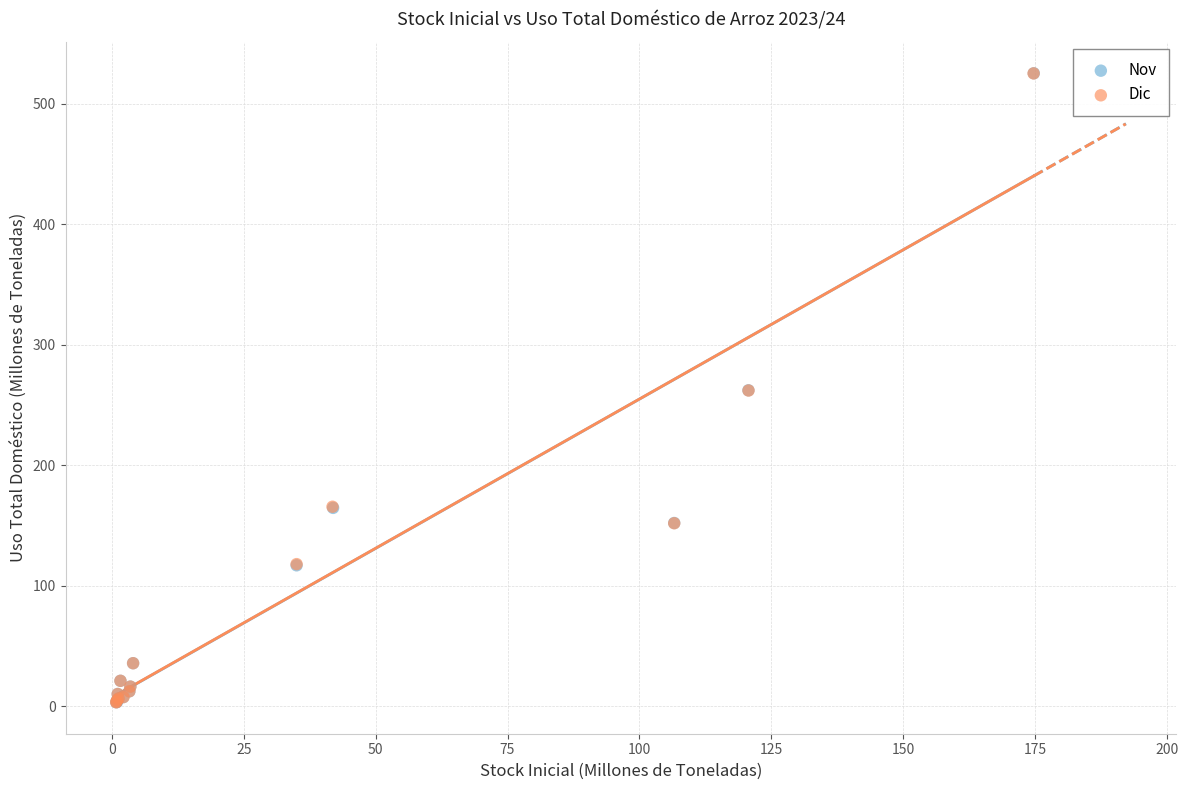

Which series has the largest Y range (max minus min)?

Nov